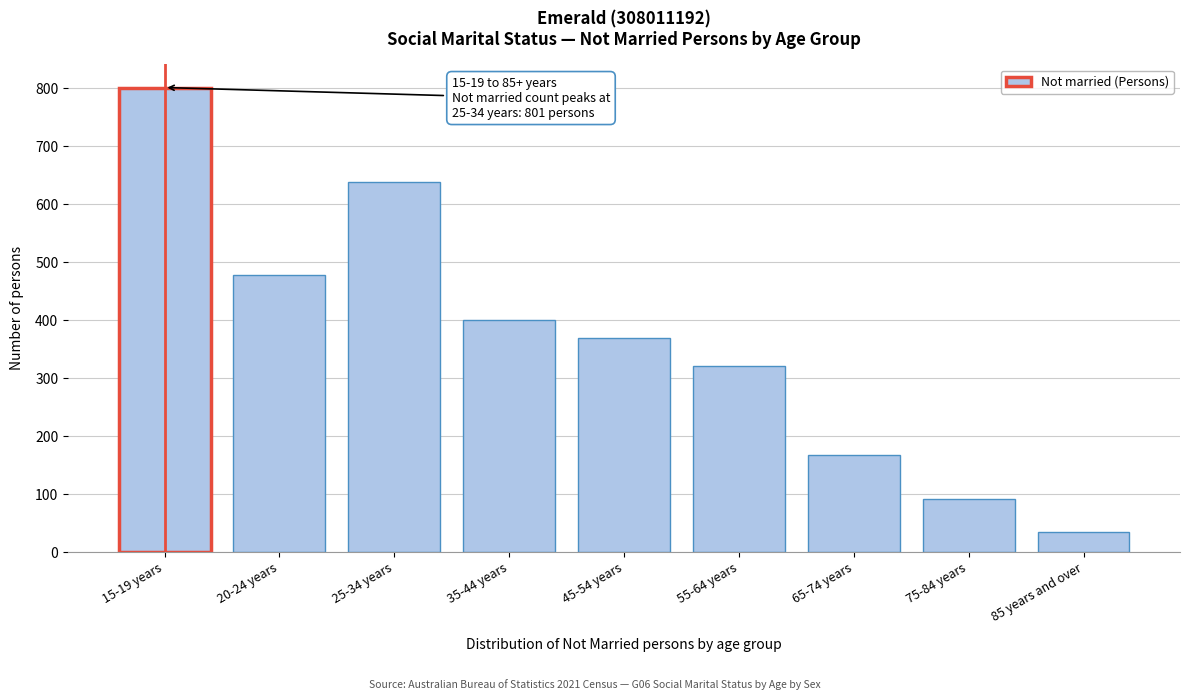

Reading left to right, extract all data points from this chart.

15-19 years=801	20-24 years=478	25-34 years=639	35-44 years=400	45-54 years=370	55-64 years=322	65-74 years=167	75-84 years=92	85 years and over=35